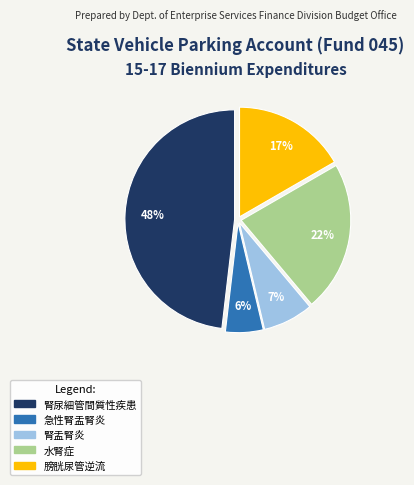

Does any single category account for the majority?

No